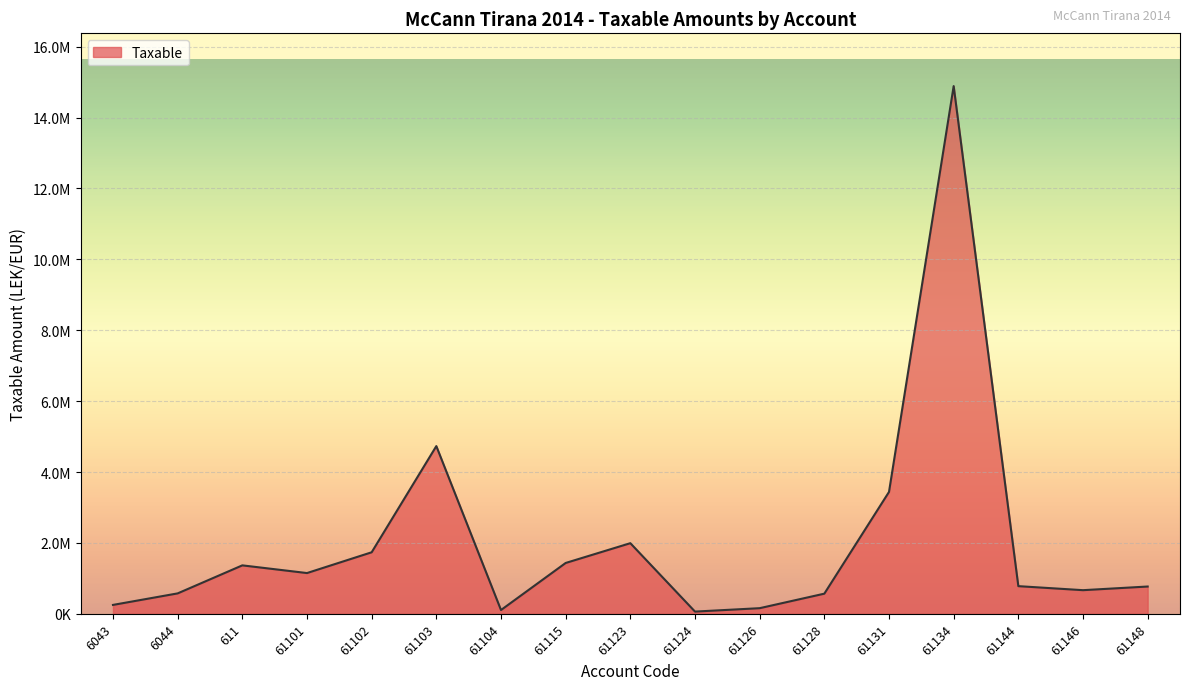

Does the chart display data point markers on the line(s)?

No